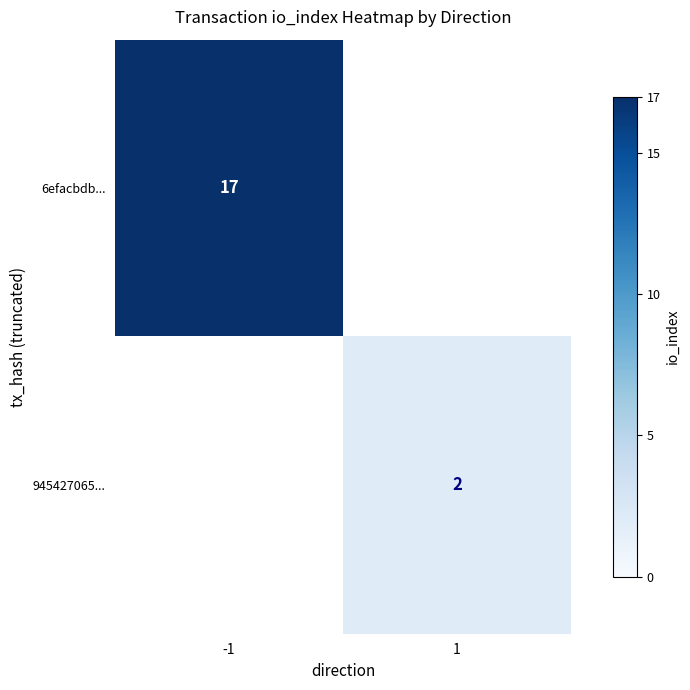

Is it true that 945427065... equals 1 at 1?

False